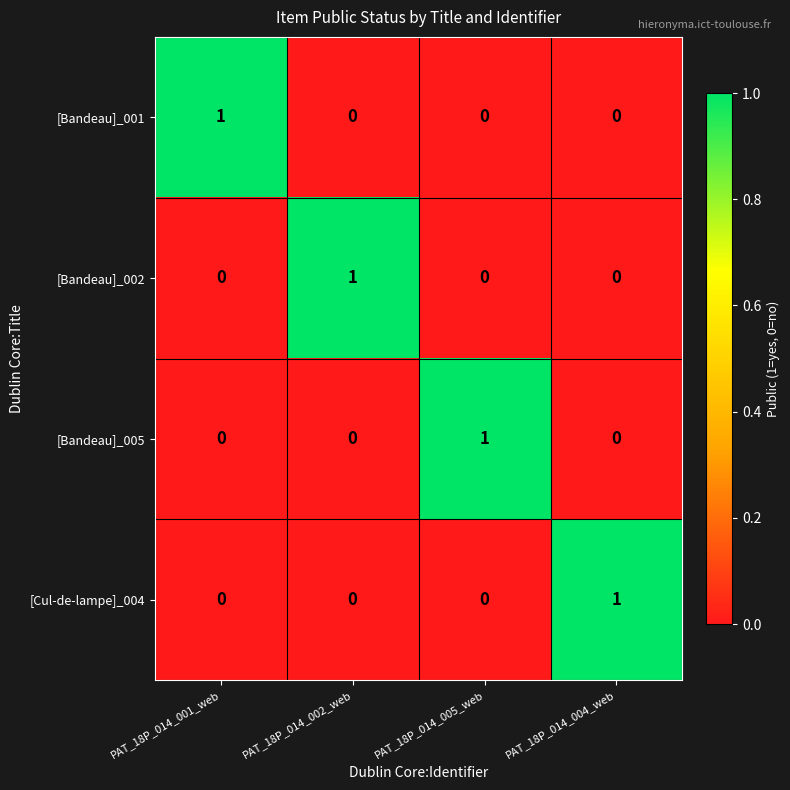

At how many categories does at least one series exceed 0?

4